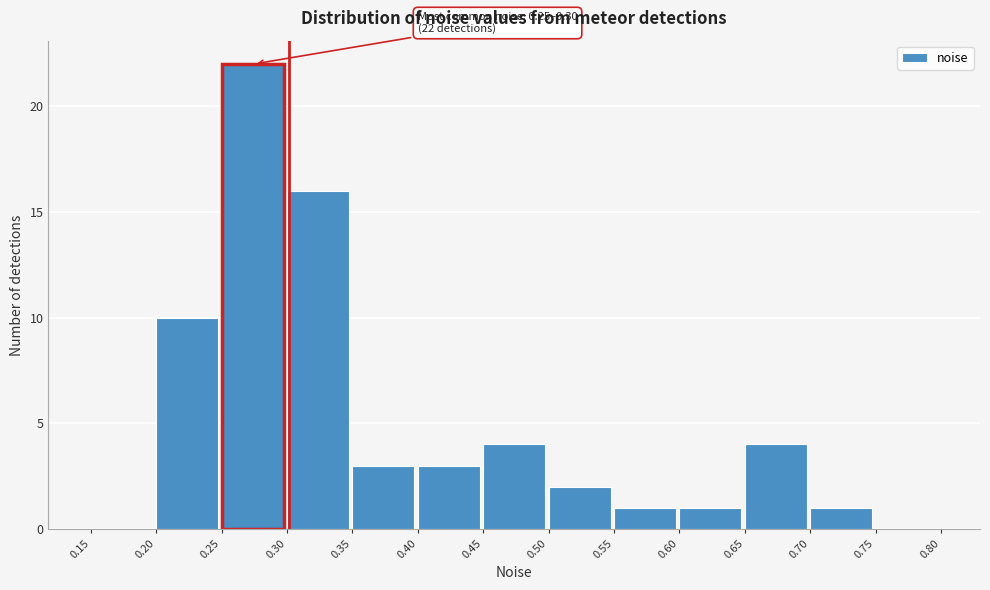

Over which range of the x-axis is the bar tallest?

0.25 to 0.30